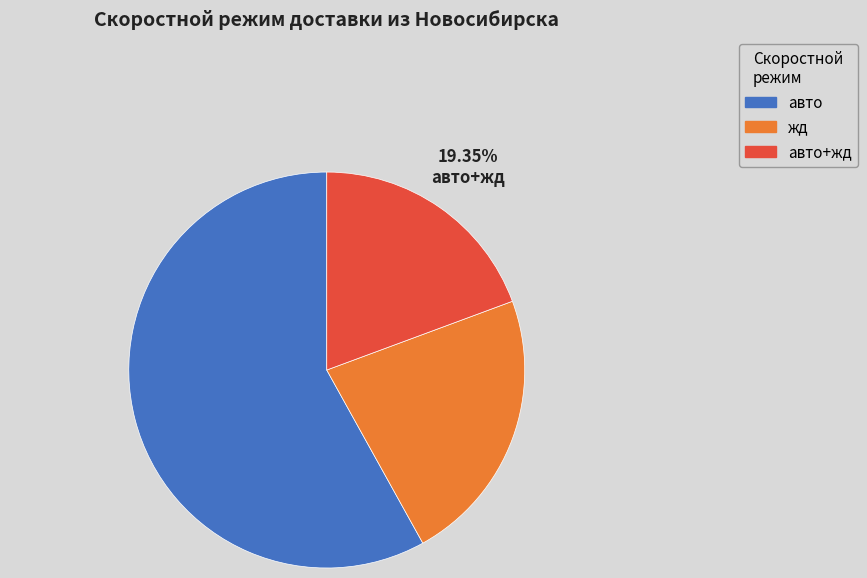

Does any single category account for the majority?

Yes